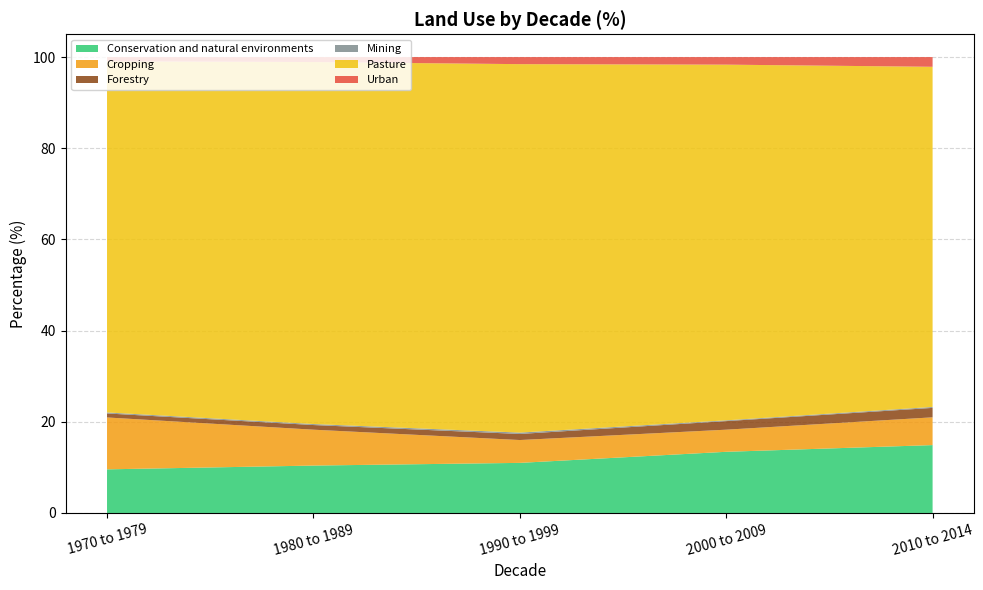

Reading left to right, transcribe all the data shown in this chart.

Conservation and natural environments: 1970 to 1979=9.6	1980 to 1989=10.4	1990 to 1999=11.0	2000 to 2009=13.4	2010 to 2014=14.9
Cropping: 1970 to 1979=11.4	1980 to 1989=7.9	1990 to 1999=5.0	2000 to 2009=4.8	2010 to 2014=6.1
Forestry: 1970 to 1979=0.9	1980 to 1989=1.0	1990 to 1999=1.3	2000 to 2009=1.9	2010 to 2014=2.1
Mining: 1970 to 1979=0.2	1980 to 1989=0.2	1990 to 1999=0.3	2000 to 2009=0.2	2010 to 2014=0.2
Pasture: 1970 to 1979=77.0	1980 to 1989=79.4	1990 to 1999=80.8	2000 to 2009=78.0	2010 to 2014=74.6
Urban: 1970 to 1979=0.9	1980 to 1989=1.1	1990 to 1999=1.6	2000 to 2009=1.7	2010 to 2014=2.1